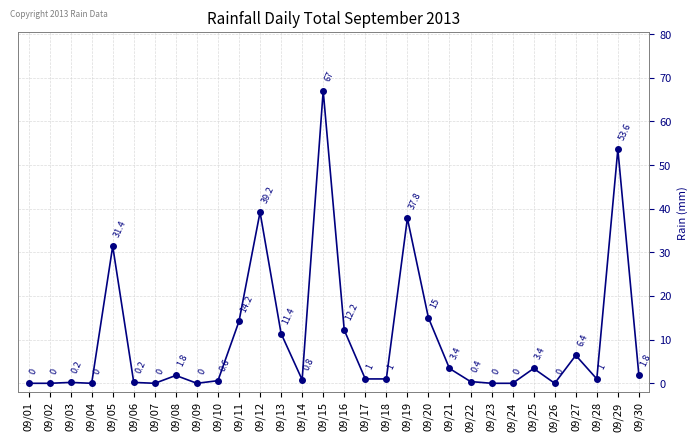

What is the difference between the maximum and minimum values?

67.0